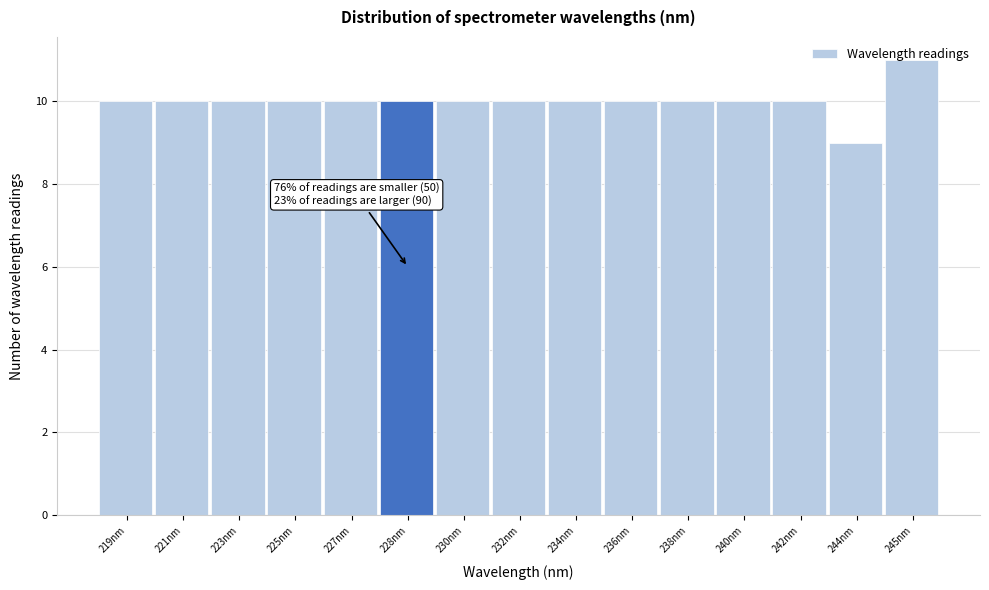

Which category has the highest value across all series?

245nm